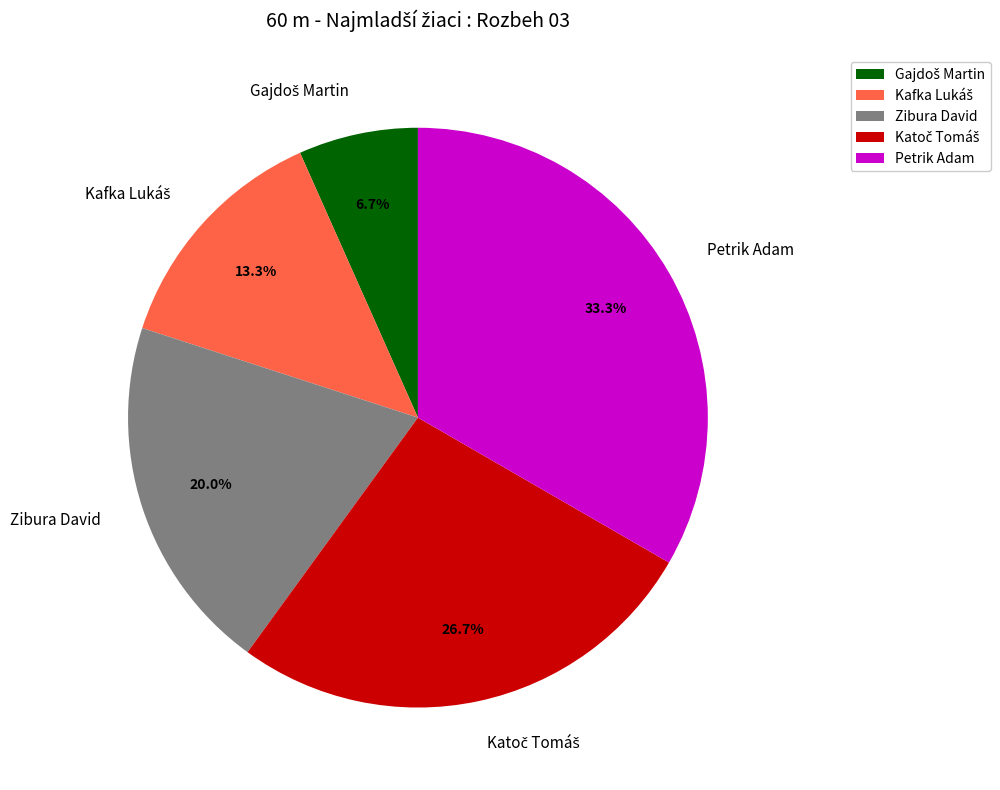

Is Zibura David the majority of the pie?

No